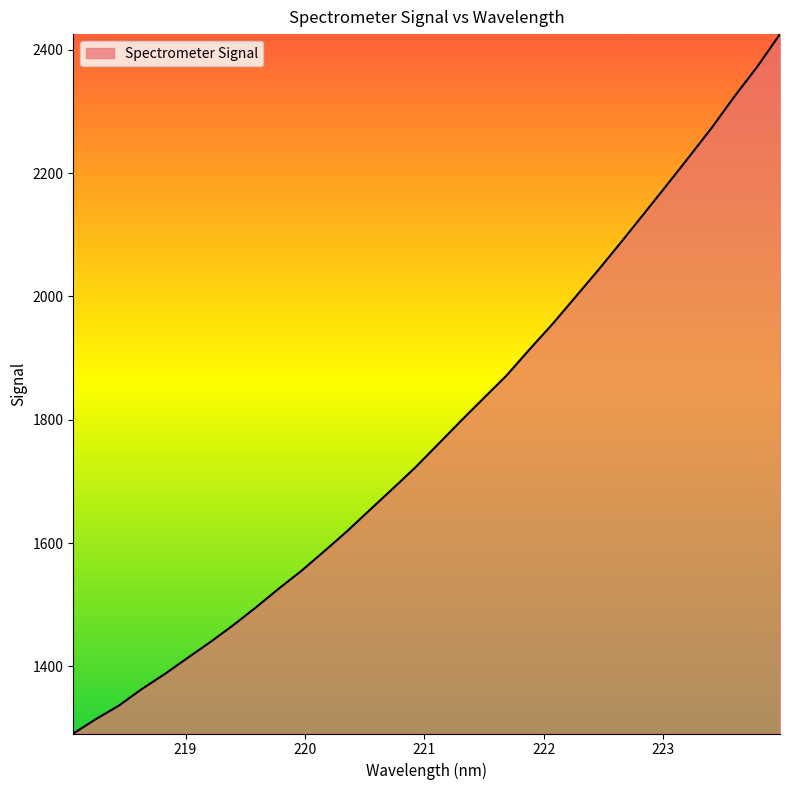

What is the difference between the maximum and minimum values?

1134.1